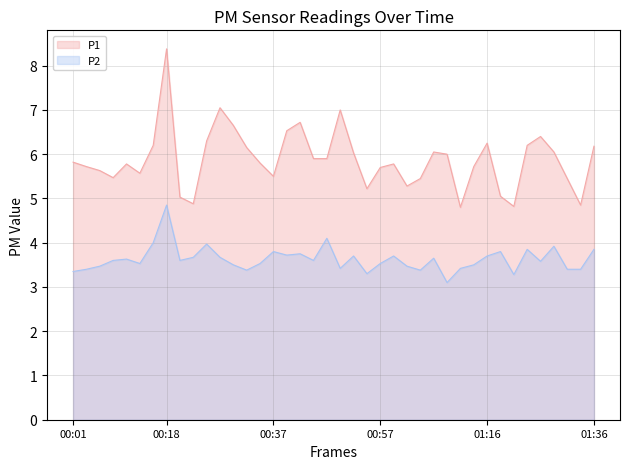

True or false: P2 and P1 cross at least once.

False